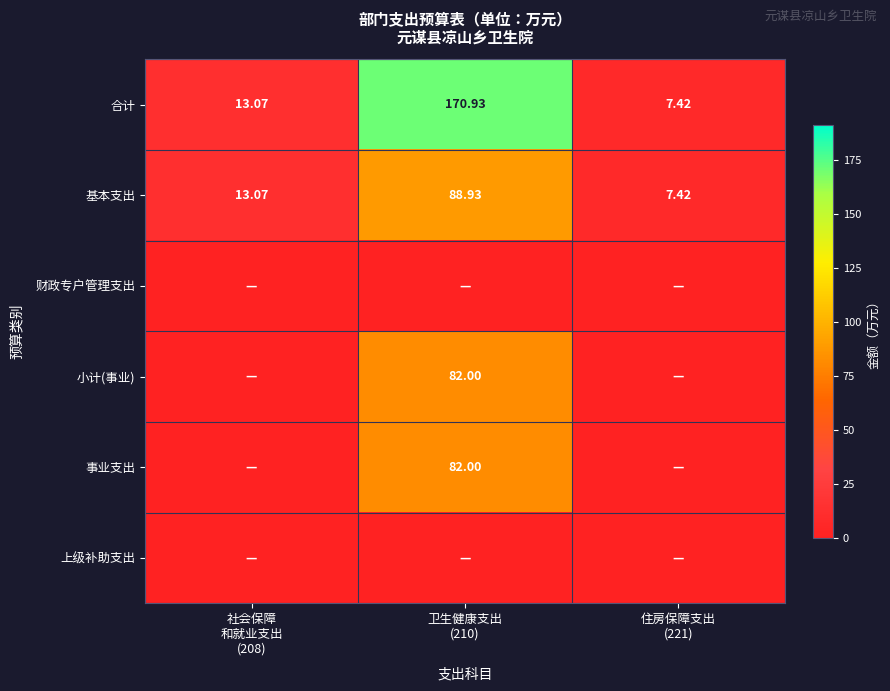

The 上级补助支出 series shows 0.0 at 社会保障 和就业支出 (208). True or false?

True